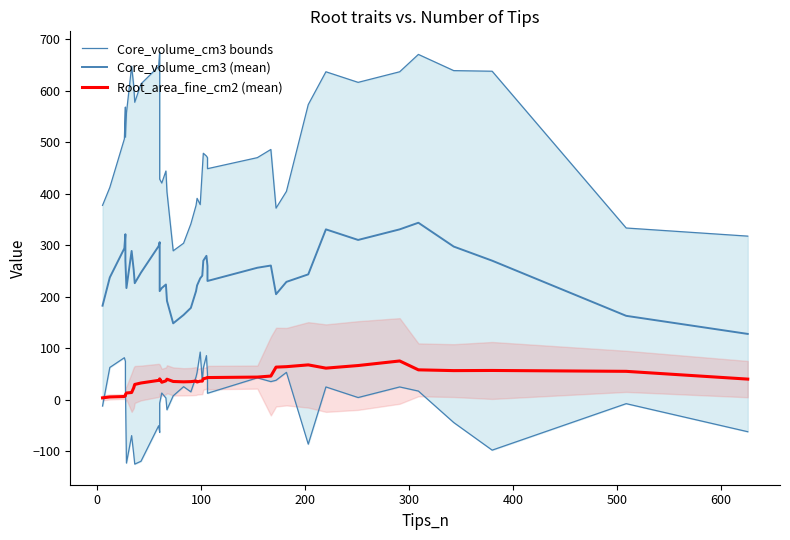

How many data points in Core_volume_cm3 bounds are above 472?

20